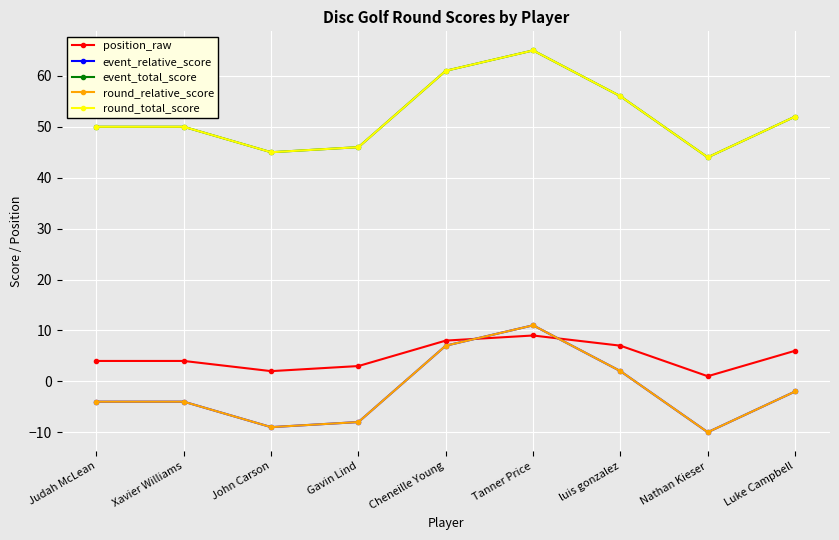

Is this an area chart (filled region under the line)?

No